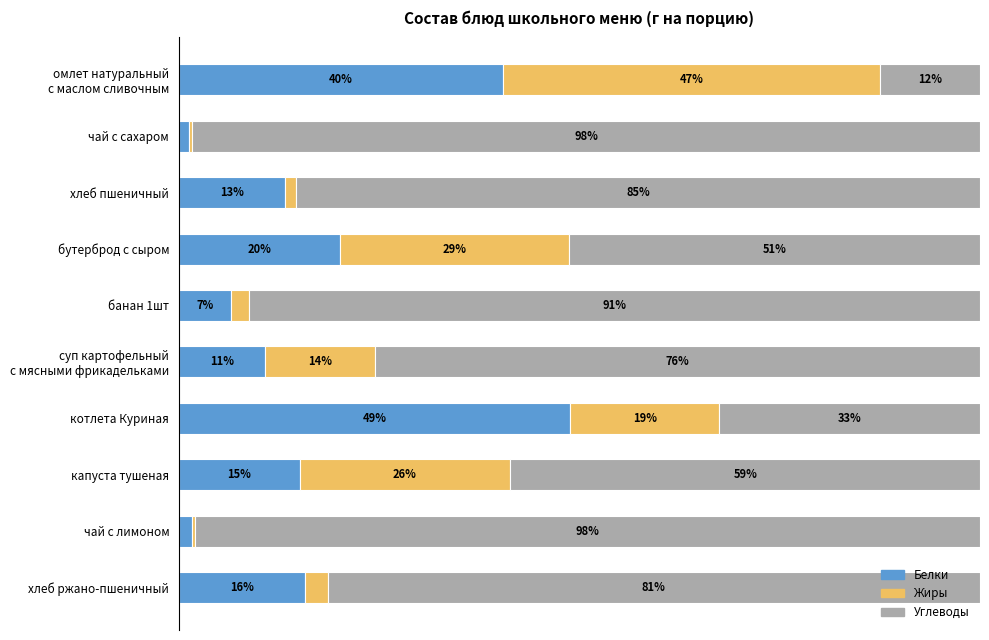

Which series has the largest range (max minus min)?

Углеводы